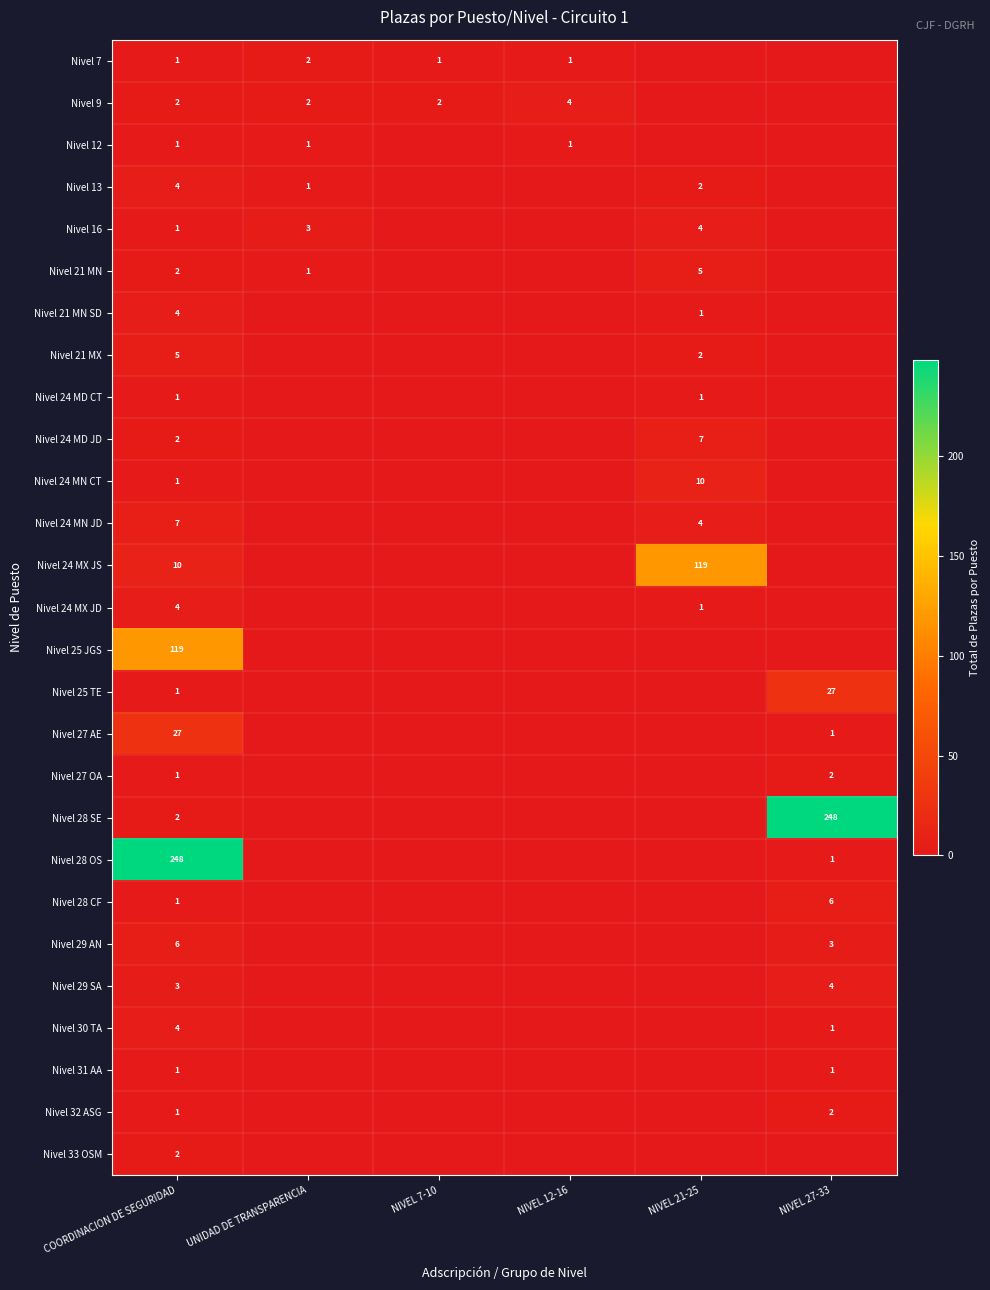

What is the sum of the Nivel 9 values at COORDINACION DE SEGURIDAD and UNIDAD DE TRANSPARENCIA?

4